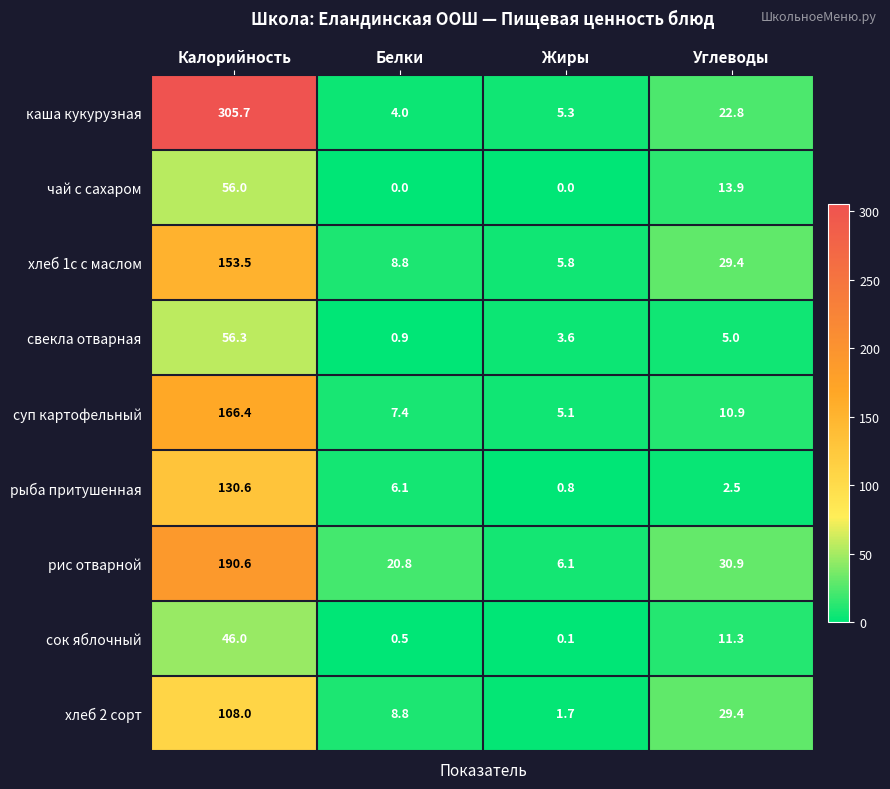

What is the spread (max minus min) of values at Углеводы?

28.4